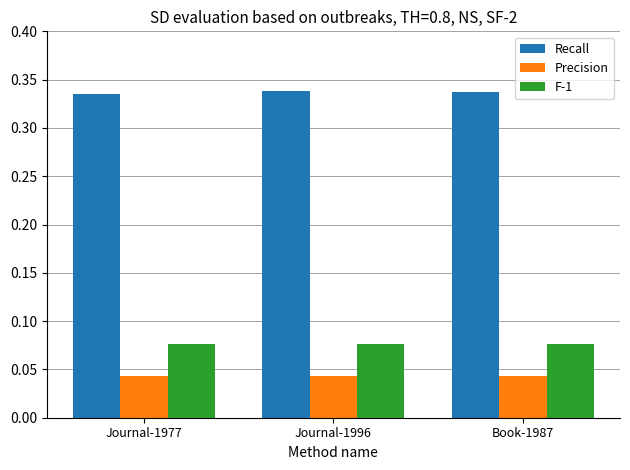

What is the total value across all series at Book-1987?

0.5